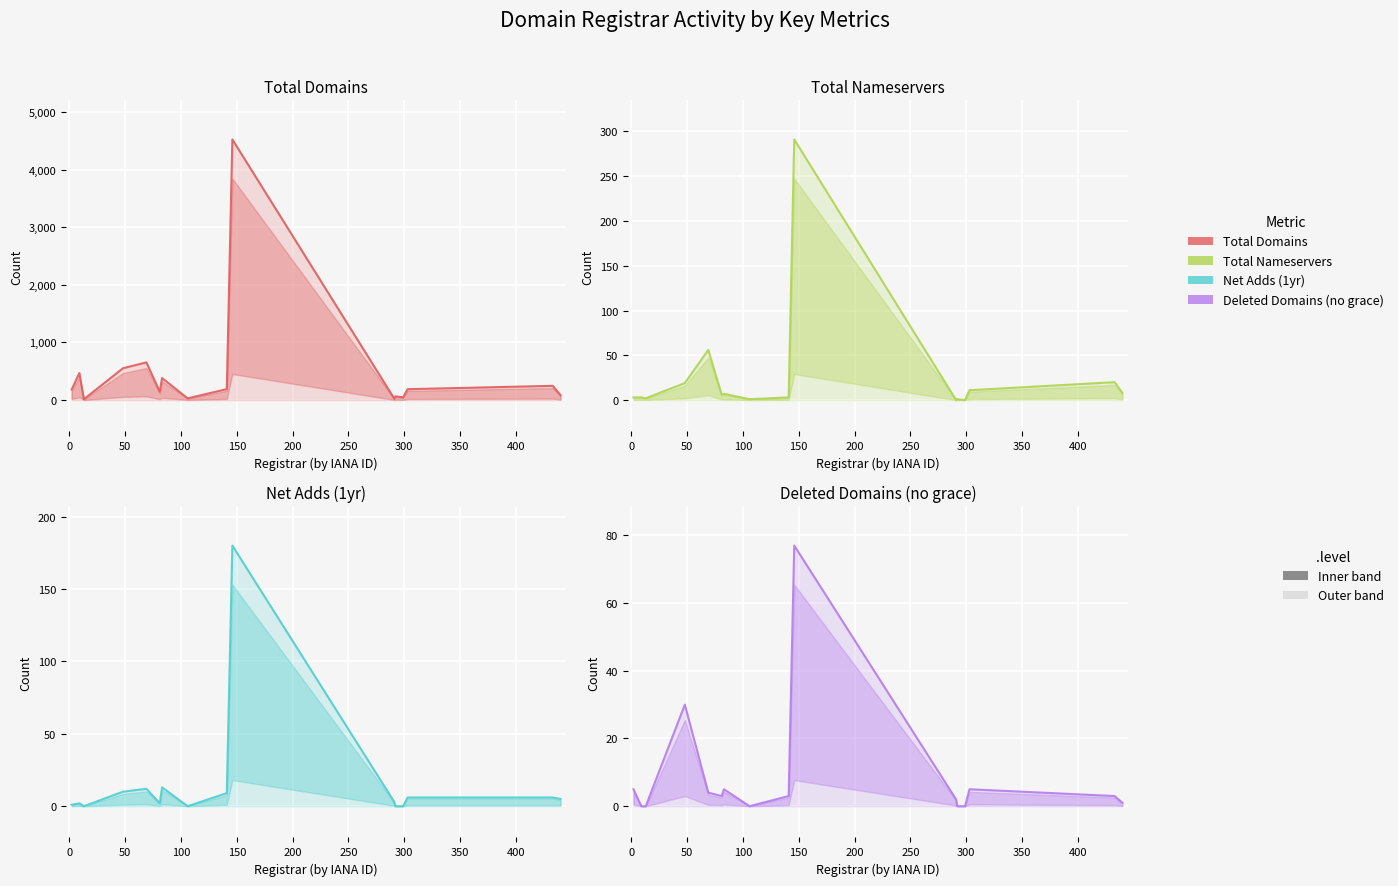

How many interior local peaks does the deleted-domains-nograce series have?

4